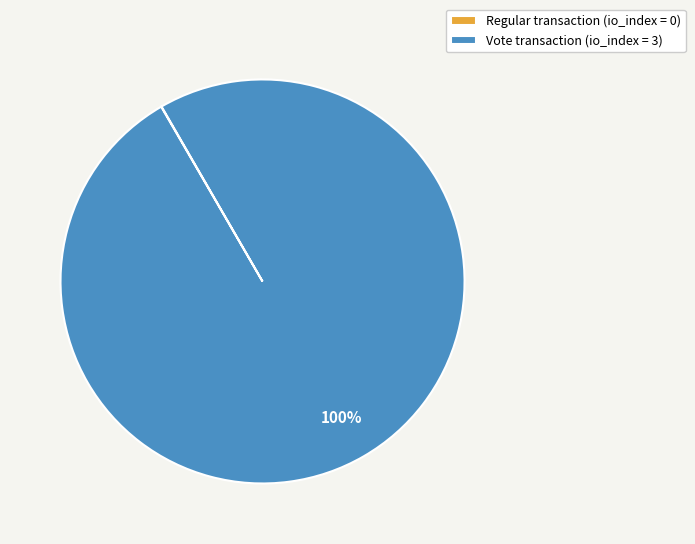

To the nearest percent, what is the difference between the largest and smallest slice percentages?

100%